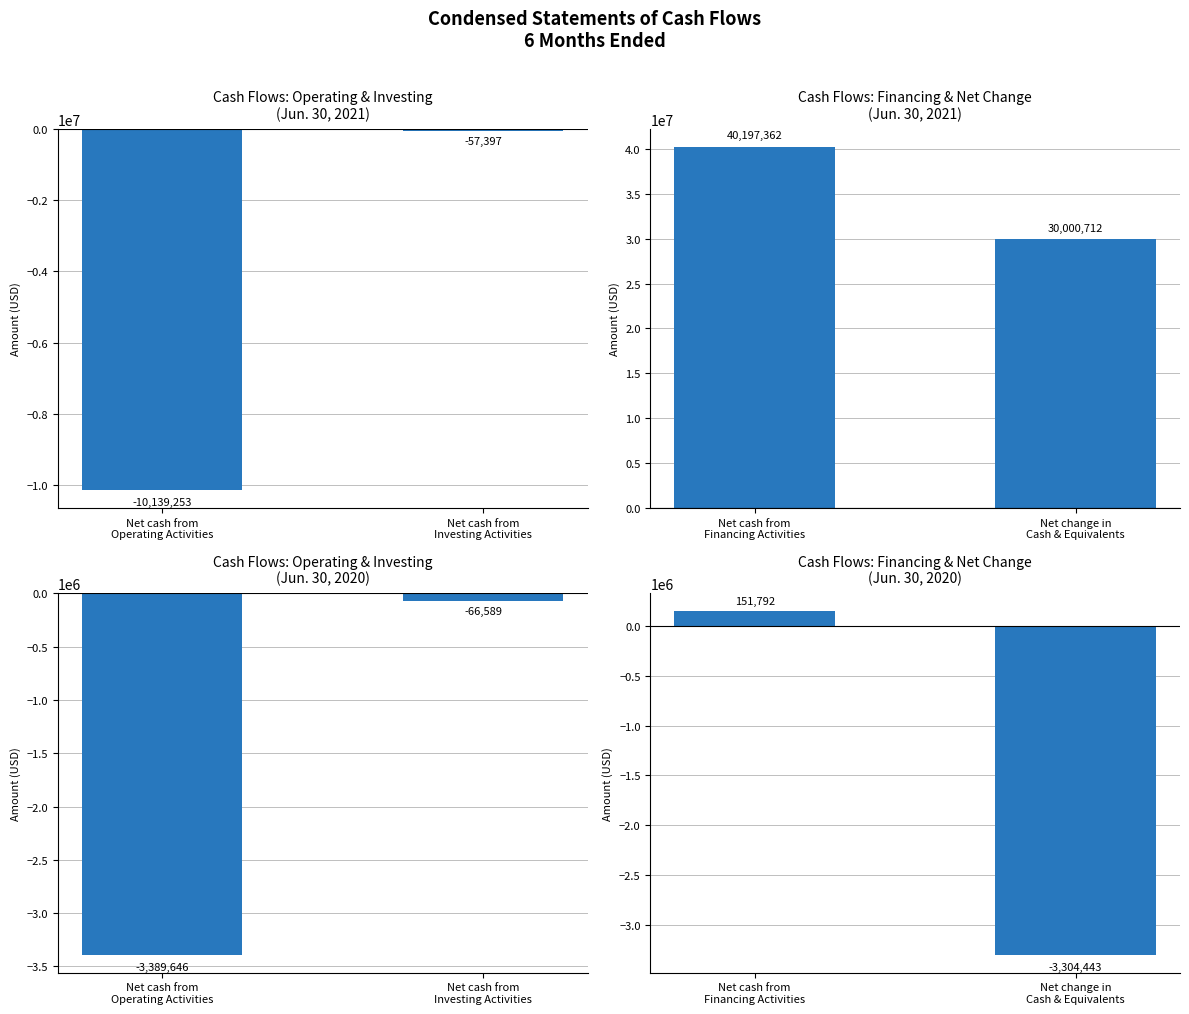

What is the label of the 2nd bar from the right?

Net cash from Financing Activities